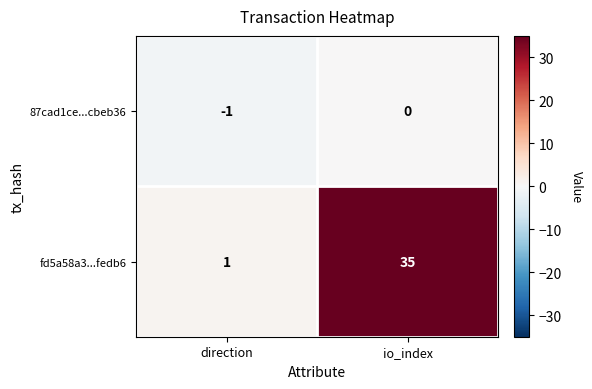

What is the difference between the fd5a58a3...fedb6 values at direction and io_index?

34